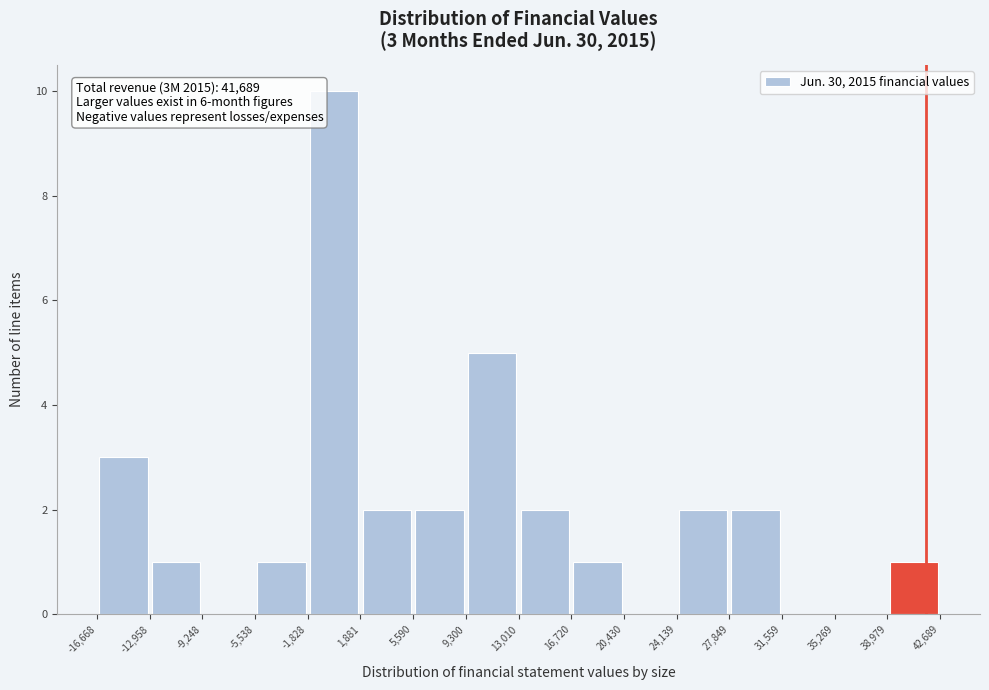

Which range on the x-axis has the tallest bar?

-1,828 to 1,881